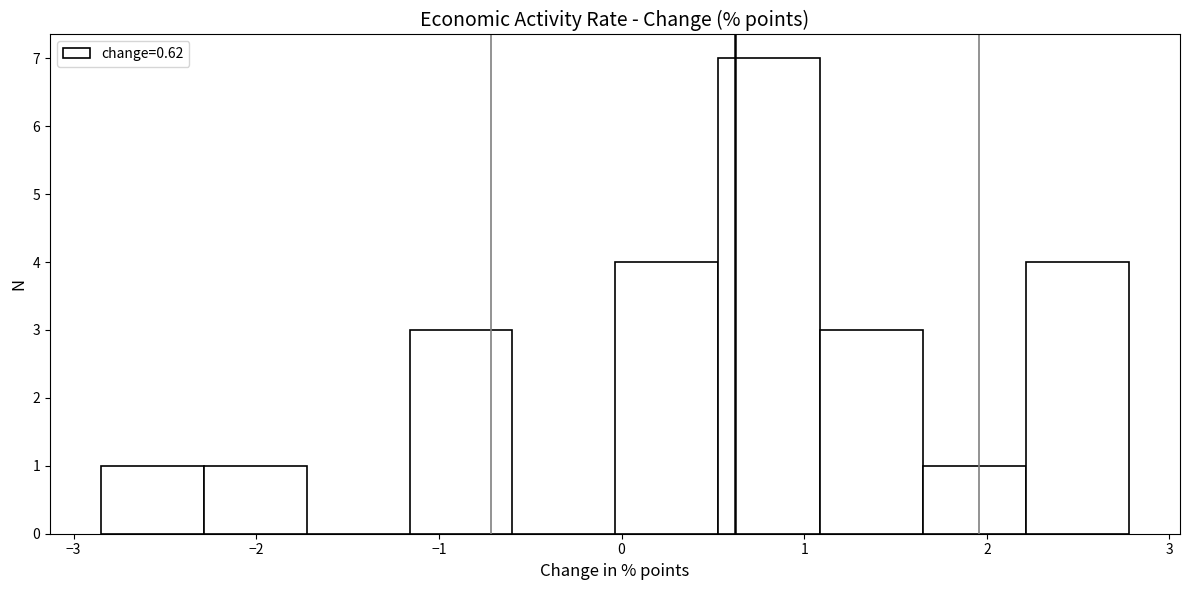

Reading left to right, transcribe this chart: for each bar, give the range it covers on the x-axis and its height. Neither the bar edges nor the heights are printed on the chart, so give them approximately, as read against the axes.

-2.8 to -2.3: 1
-2.3 to -1.7: 1
-1.7 to -1.2: 0
-1.2 to -0.6: 3
-0.6 to 0.0: 0
0.0 to 0.5: 4
0.5 to 1.1: 7
1.1 to 1.7: 3
1.7 to 2.2: 1
2.2 to 2.8: 4